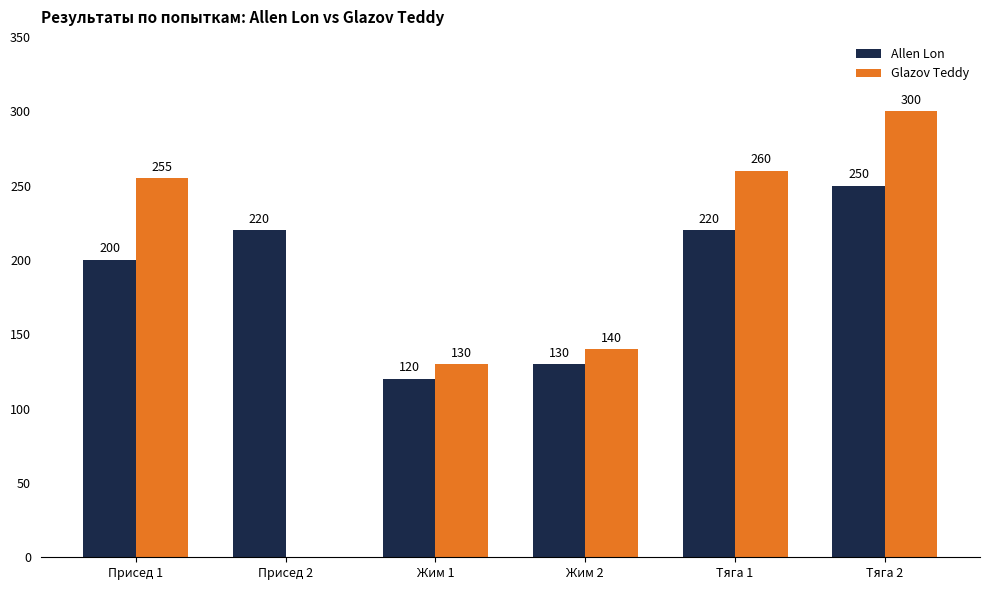

What is the sum of the Allen Lon values at Тяга 1 and Жим 2?

350